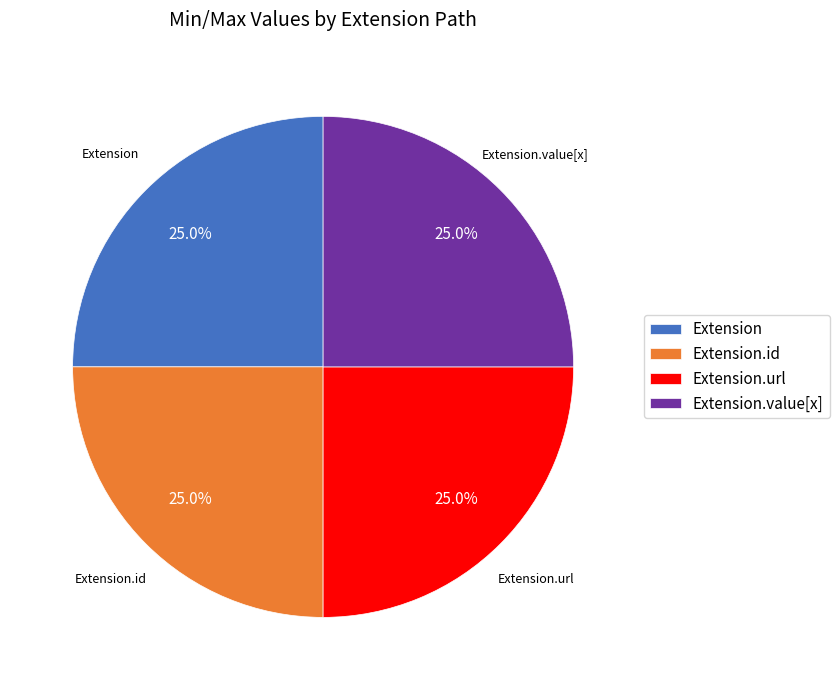

Count the number of slices in the pie.

4